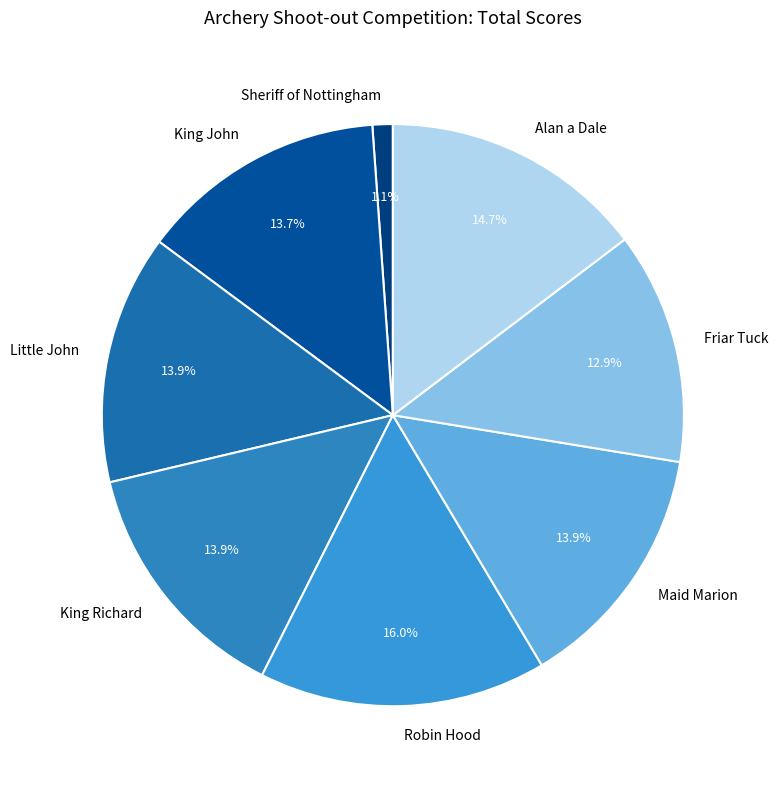

To the nearest percent, what percentage of the pie is King Richard?

14%